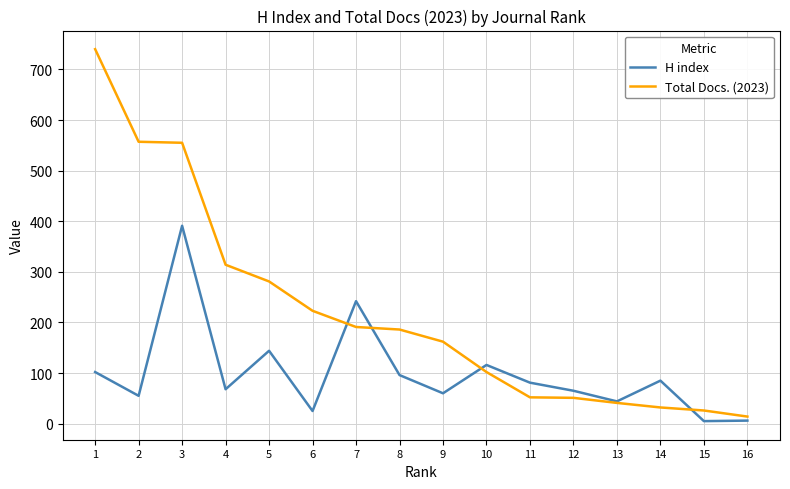

What are all the series names shown in the legend?

H index, Total Docs. (2023)